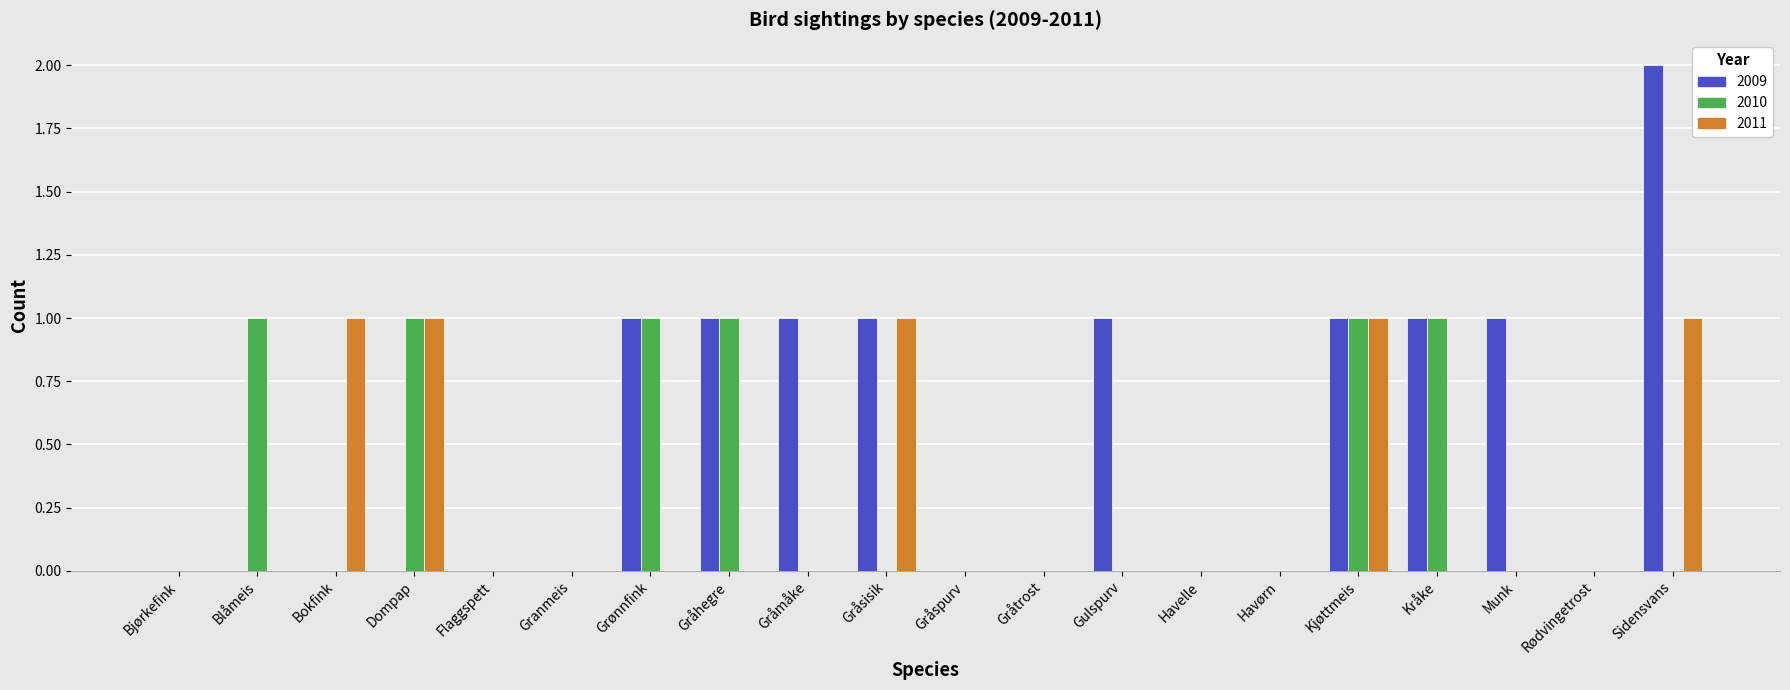

The 2010 series shows -1 at Rødvingetrost. True or false?

False